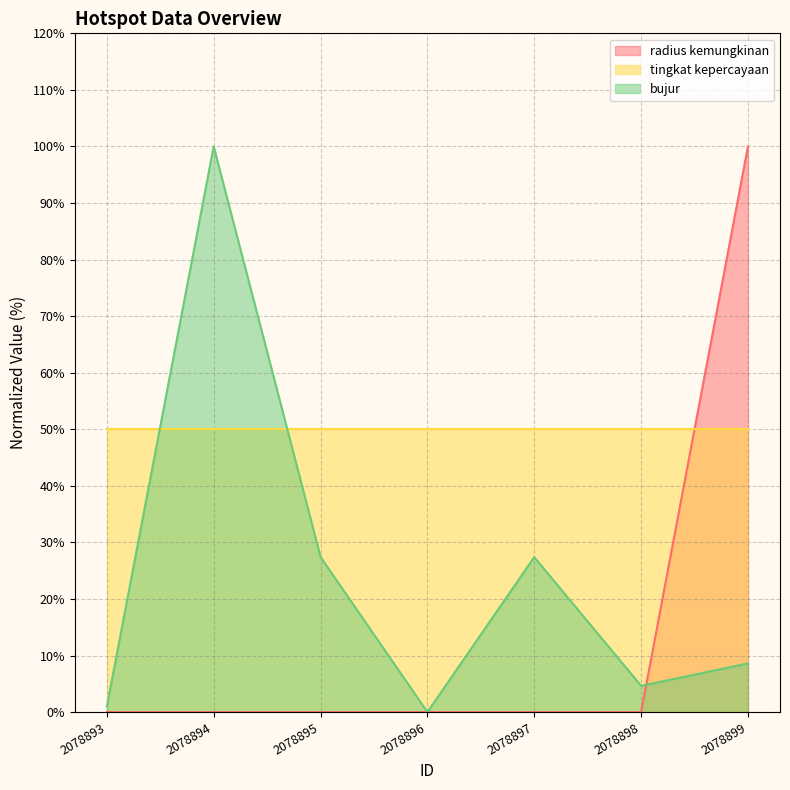

What are all the series names shown in the legend?

radius kemungkinan, tingkat kepercayaan, bujur